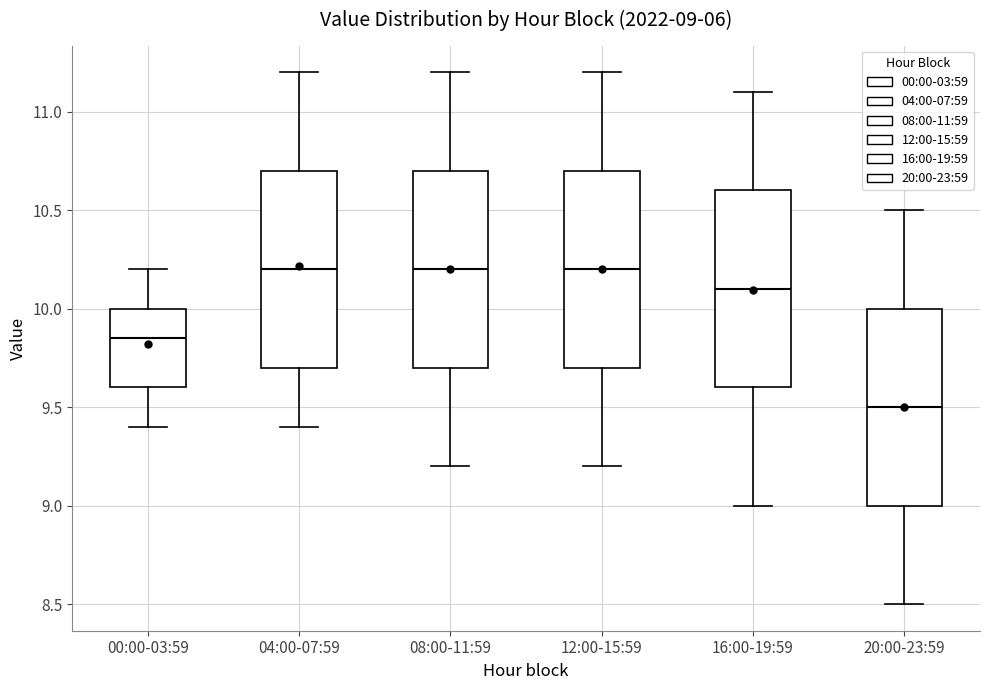

Which box has the lowest median line?

20:00-23:59